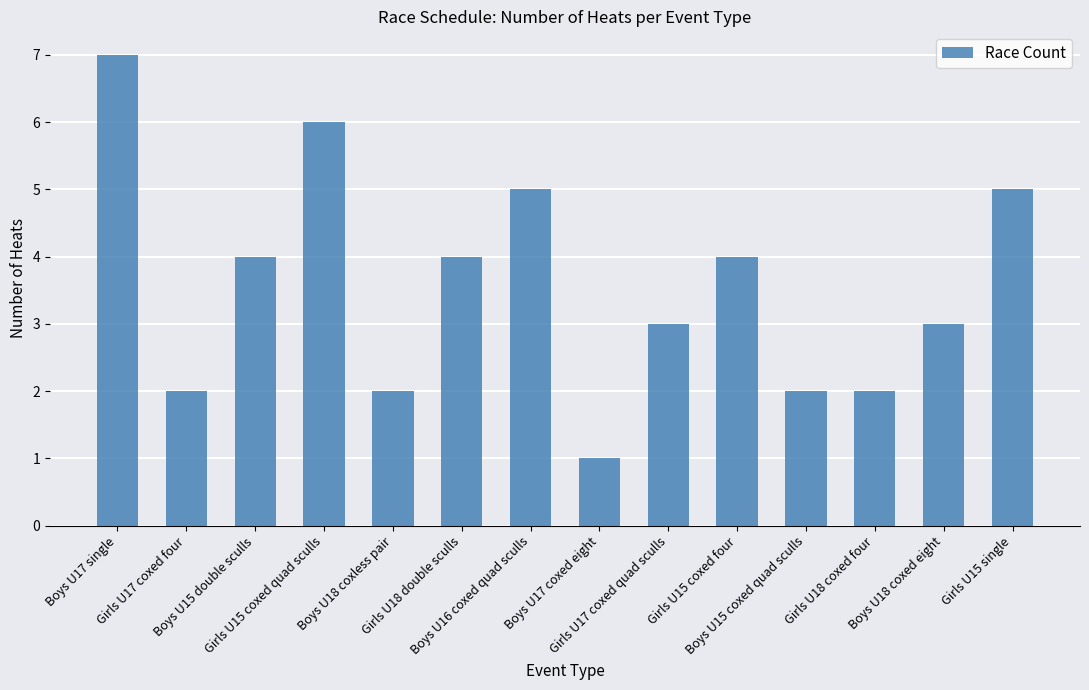

Reading left to right, extract all data points from this chart.

Boys U17 single=7	Girls U17 coxed four=2	Boys U15 double sculls=4	Girls U15 coxed quad sculls=6	Boys U18 coxless pair=2	Girls U18 double sculls=4	Boys U16 coxed quad sculls=5	Boys U17 coxed eight=1	Girls U17 coxed quad sculls=3	Girls U15 coxed four=4	Boys U15 coxed quad sculls=2	Girls U18 coxed four=2	Boys U18 coxed eight=3	Girls U15 single=5